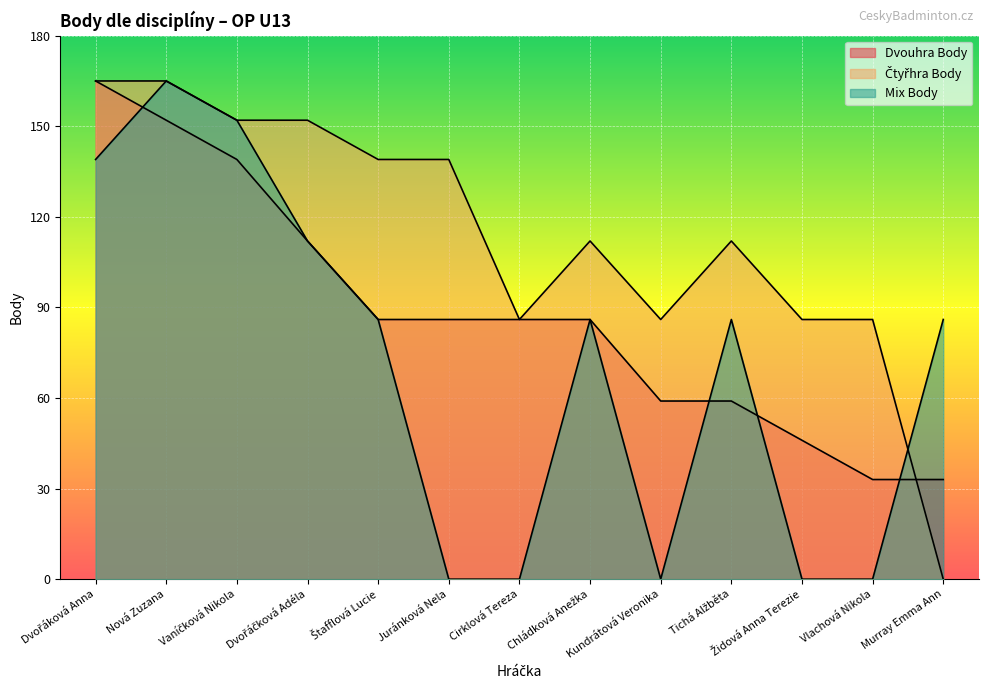

Does the chart display data point markers on the line(s)?

No